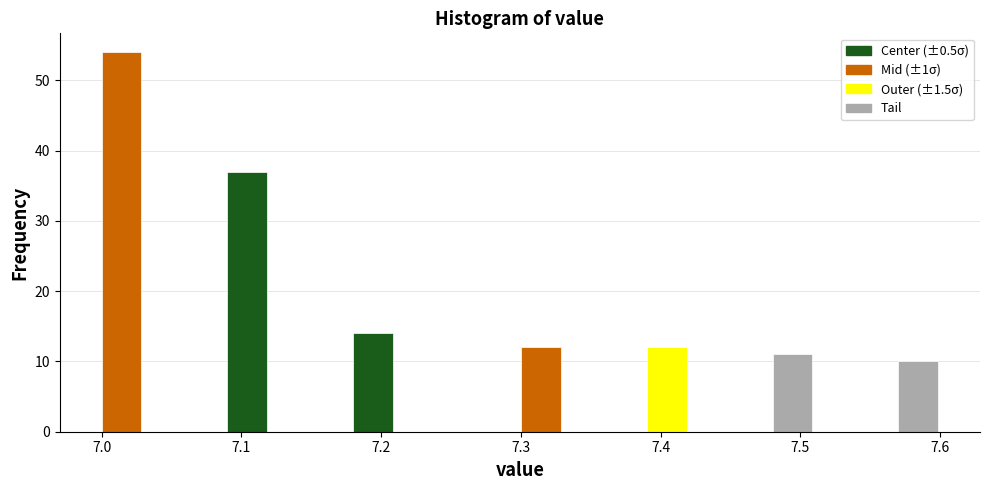

Read against the x-axis, roughly where is the centre of the tallest bar?

7.01